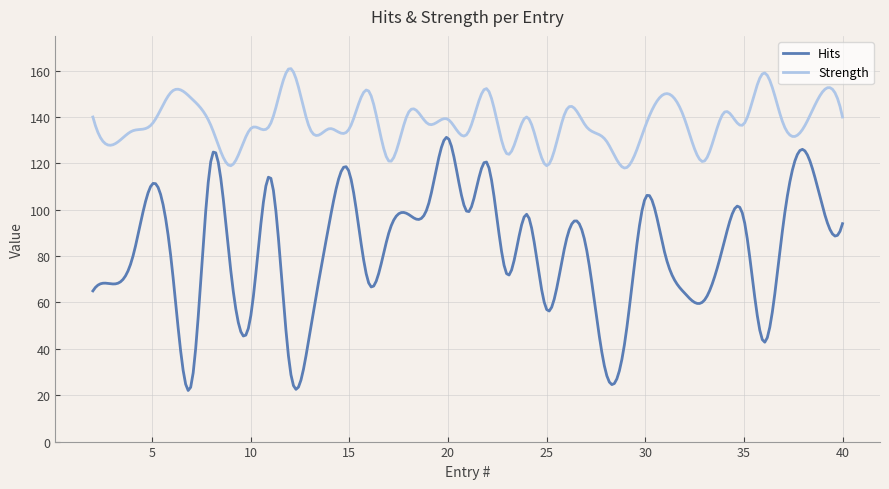

Count the number of categories in the chart.

300